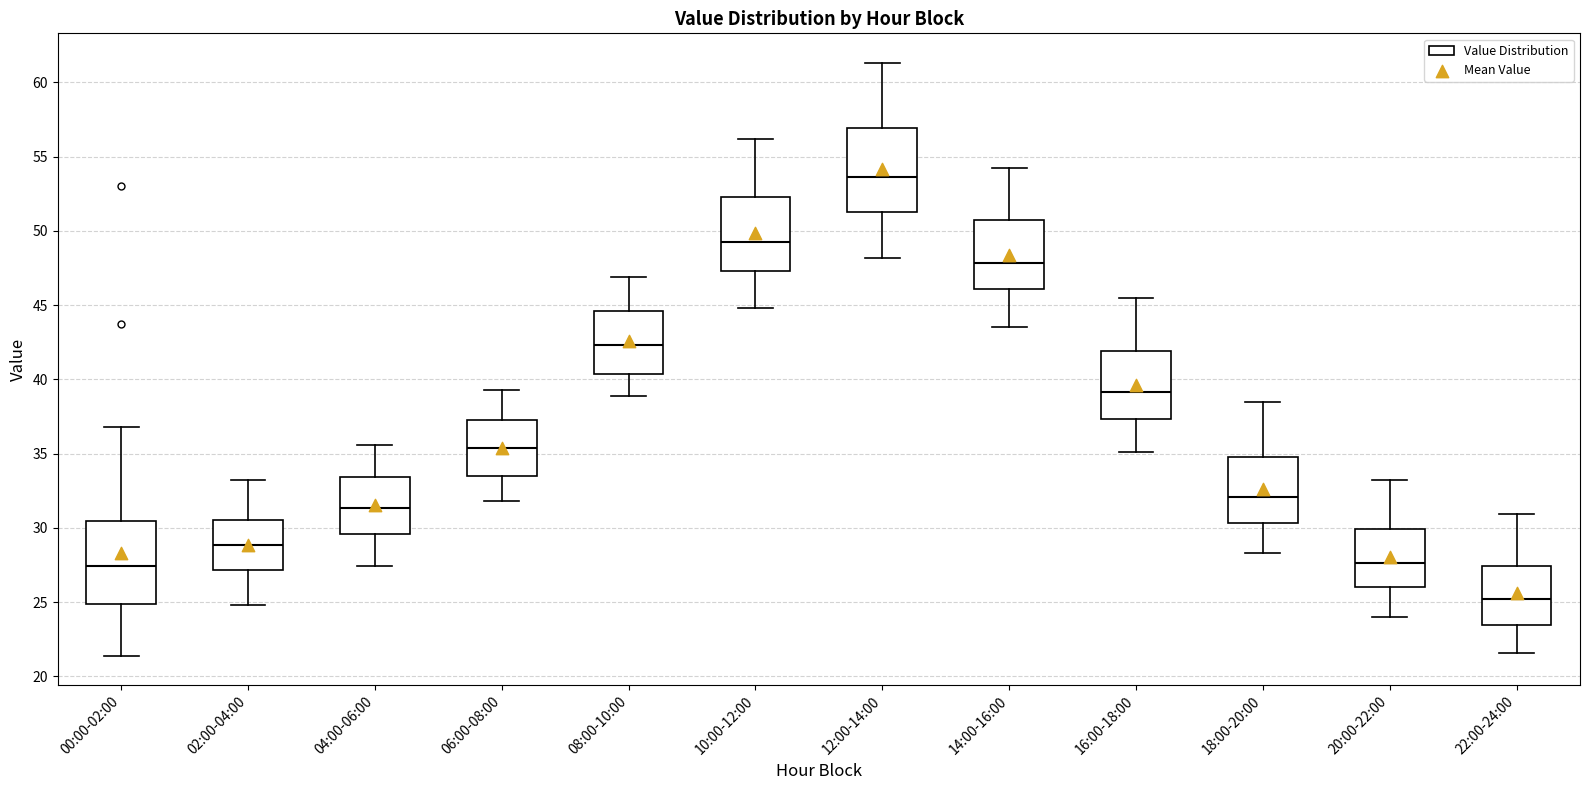

Where does the upper whisker of the box for 20:00-22:00 end on the y-axis? The values are not printed on the chart, so give them approximately, as read against the axis.

33.0